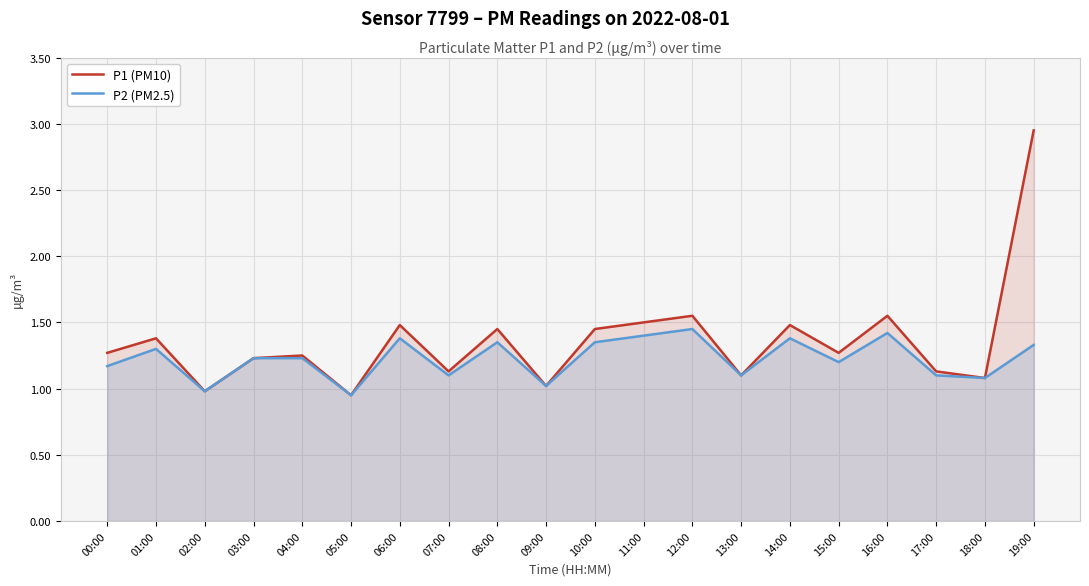

True or false: P1 (PM10) and P2 (PM2.5) intersect in this chart.

False